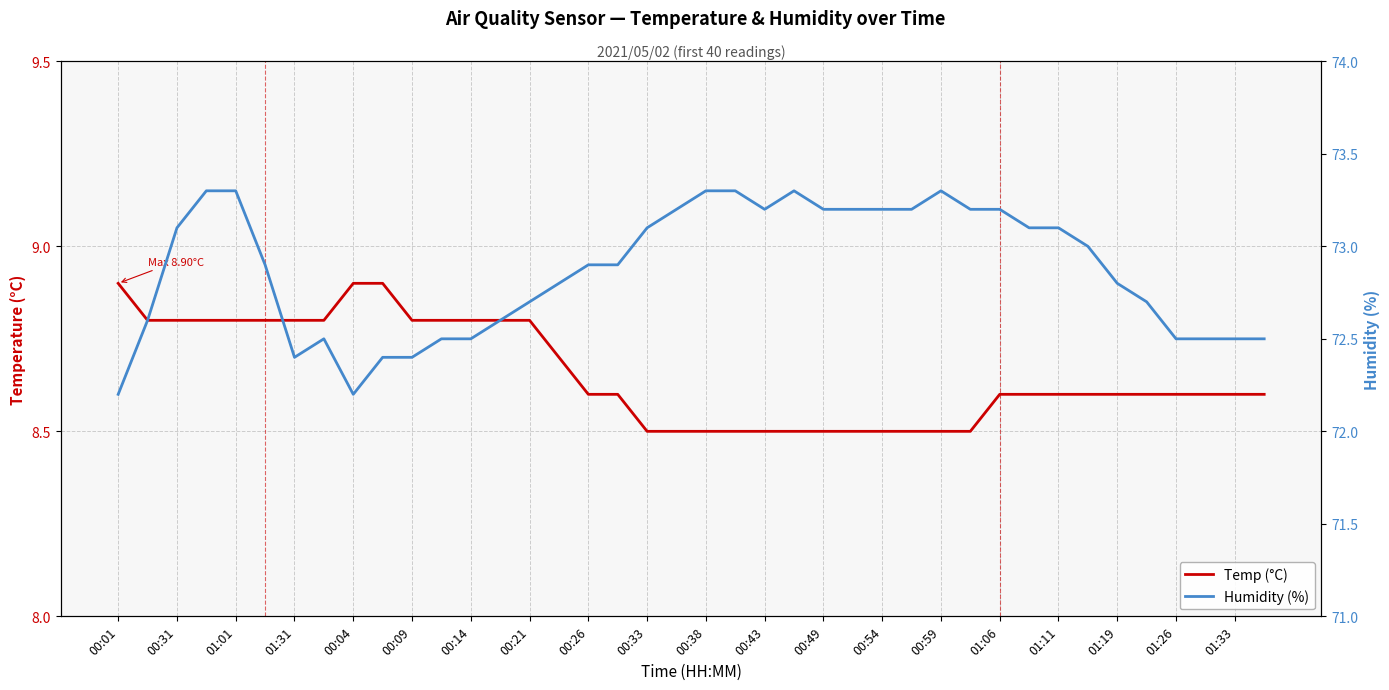

True or false: Temp (°C) and Humidity (%) intersect in this chart.

False